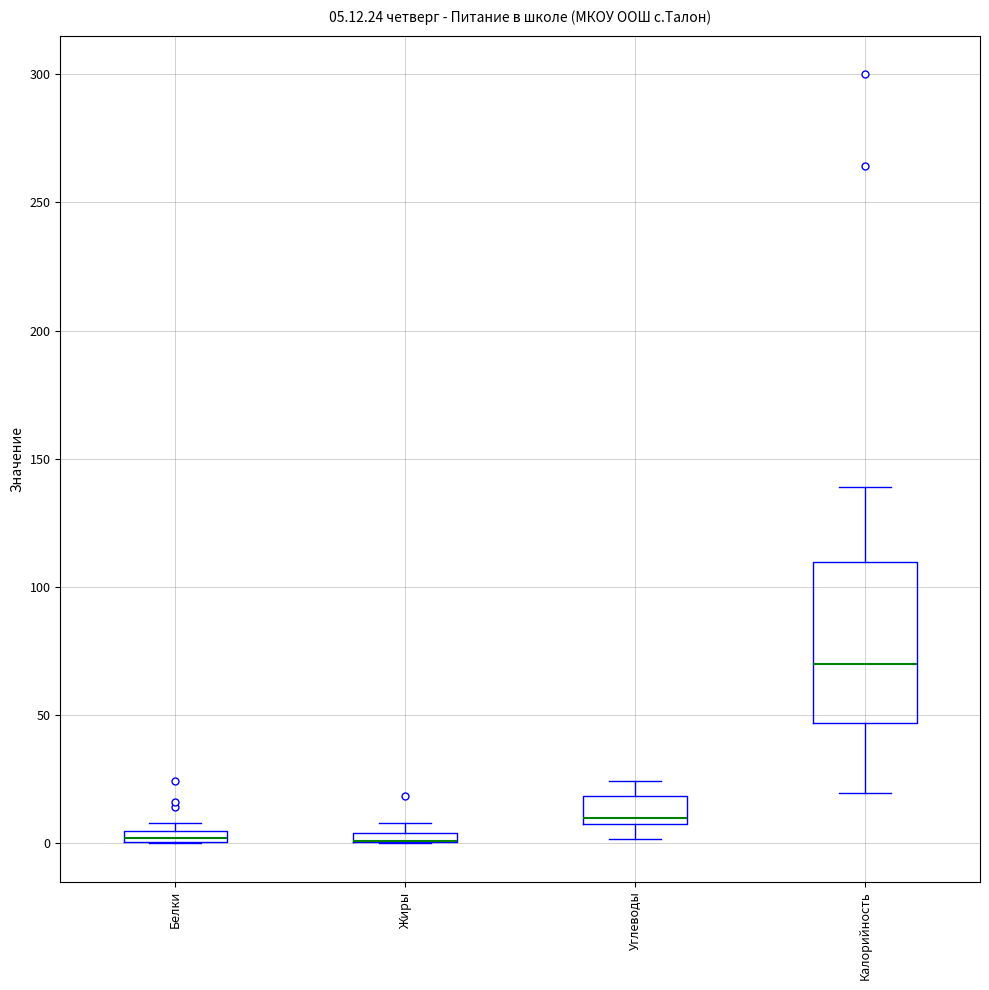

Comparing the boxes themselves (not the whiskers), which one is the tallest?

Калорийность